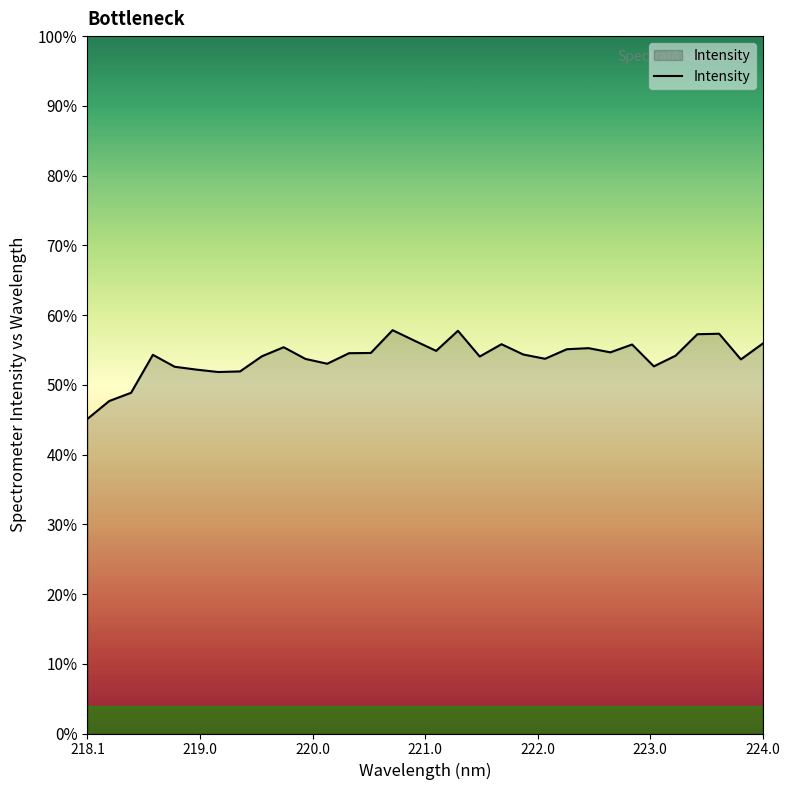

Is this an area chart (filled region under the line)?

Yes